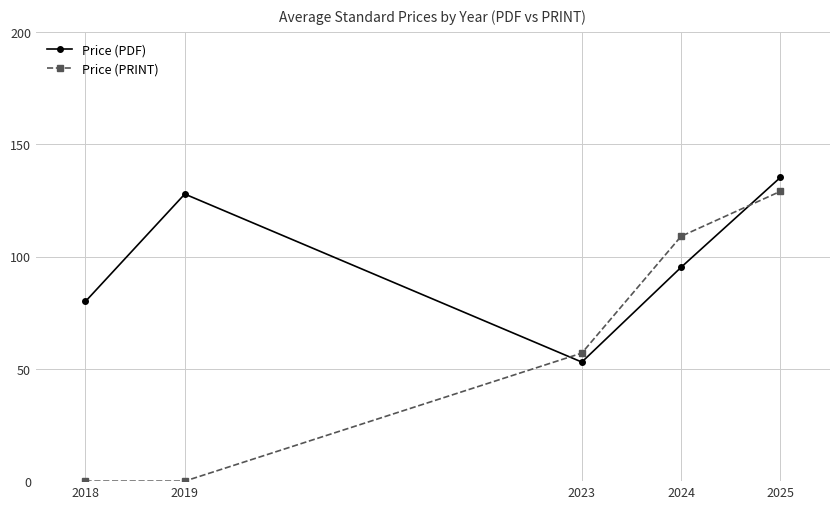

Between which two adjacent categories do Price (PRINT) and Price (PDF) first intersect?

2019 and 2023